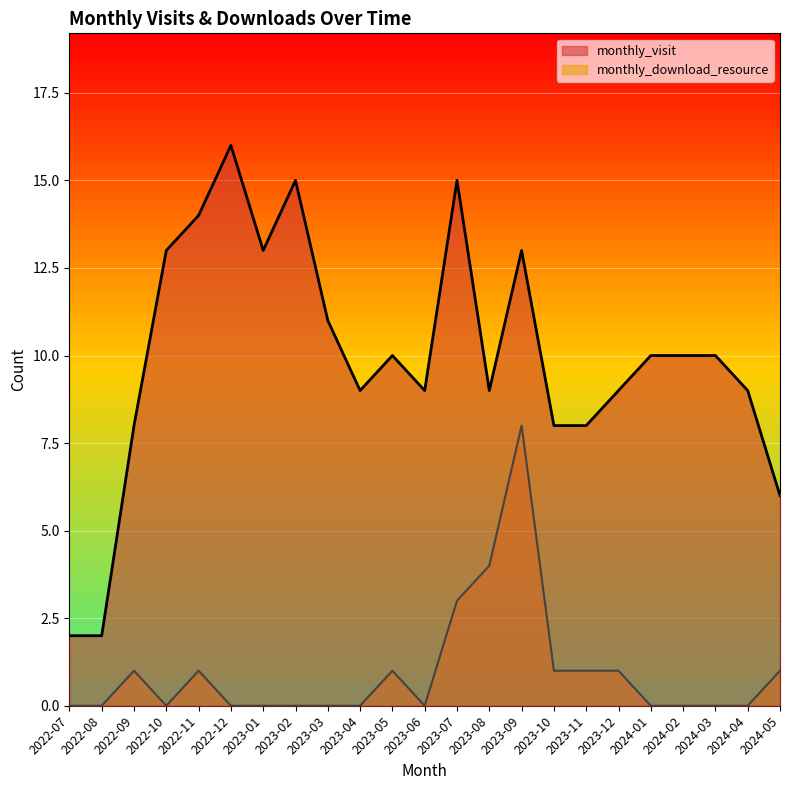

Where is the first local minimum for monthly_download_resource?

2022-10